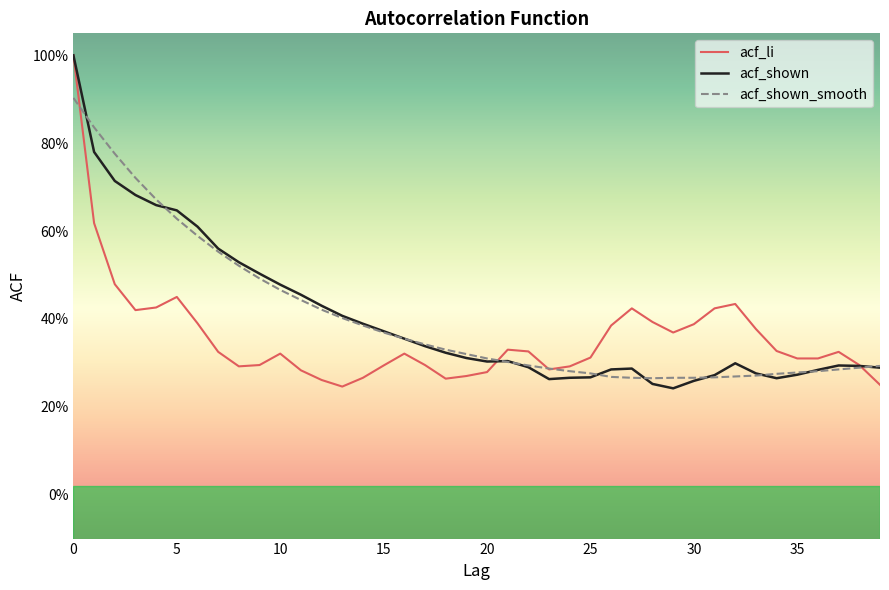

Rank the categories by acf_shown_smooth value from highest to lowest.

0, 1, 2, 3, 4, 5, 6, 7, 8, 9, 10, 11, 12, 13, 14, 15, 16, 17, 18, 19, 20, 21, 22, 39, 38, 23, 37, 24, 36, 35, 25, 34, 33, 32, 26, 31, 27, 29, 30, 28